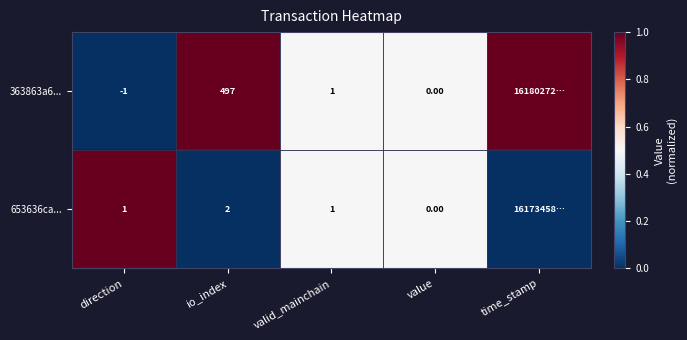

What is the difference between the highest and lowest values at io_index?

495